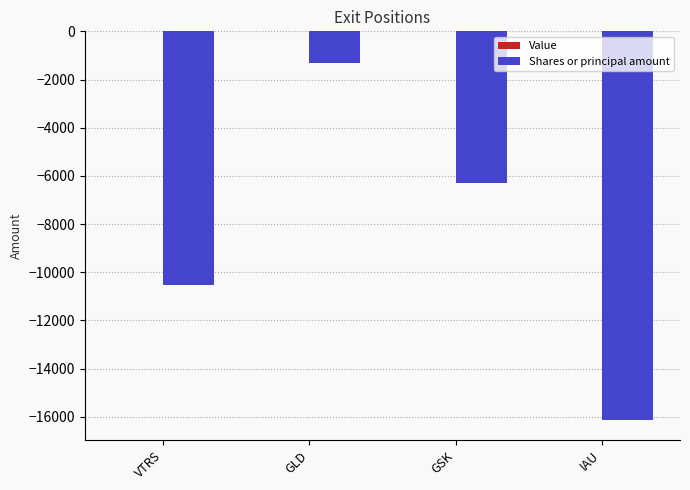

Which has a higher value, IAU or GSK?

GSK